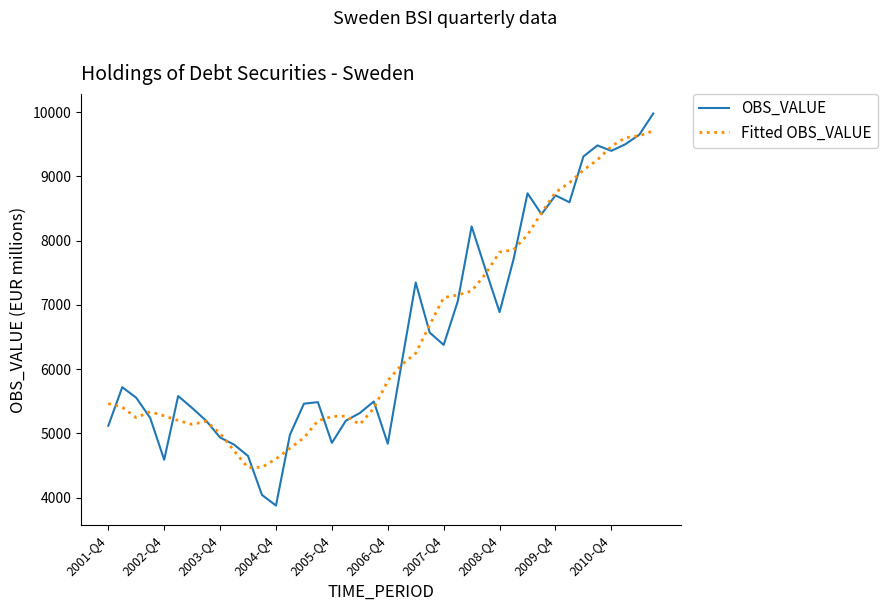

Rank the series by their maximum value, from highest to lowest.

OBS_VALUE, Fitted OBS_VALUE